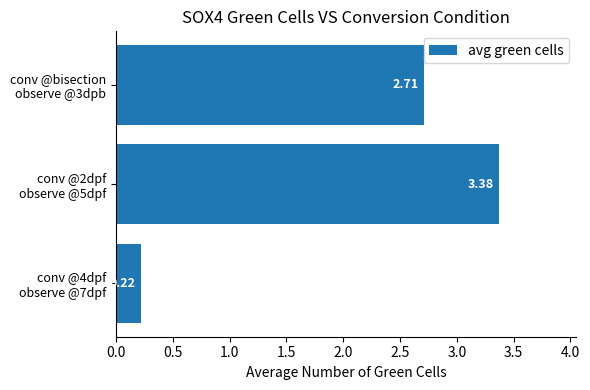

What is the average value?

2.1